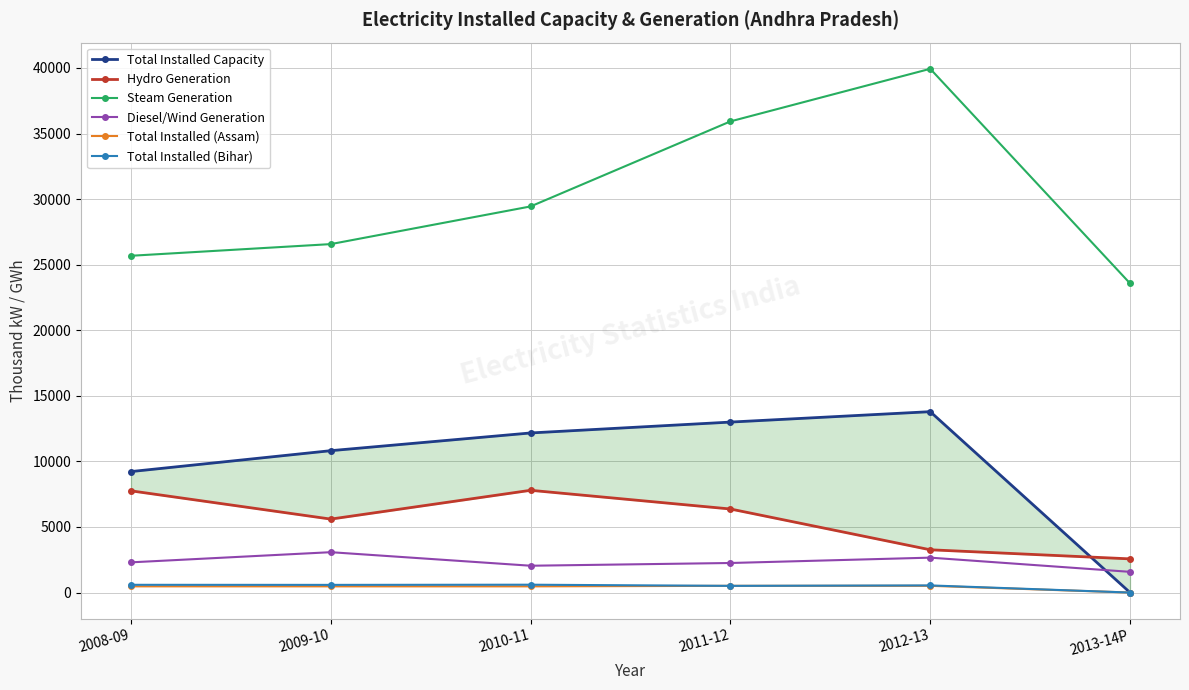

At which label does Steam Generation first exceed 29441?

2010-11